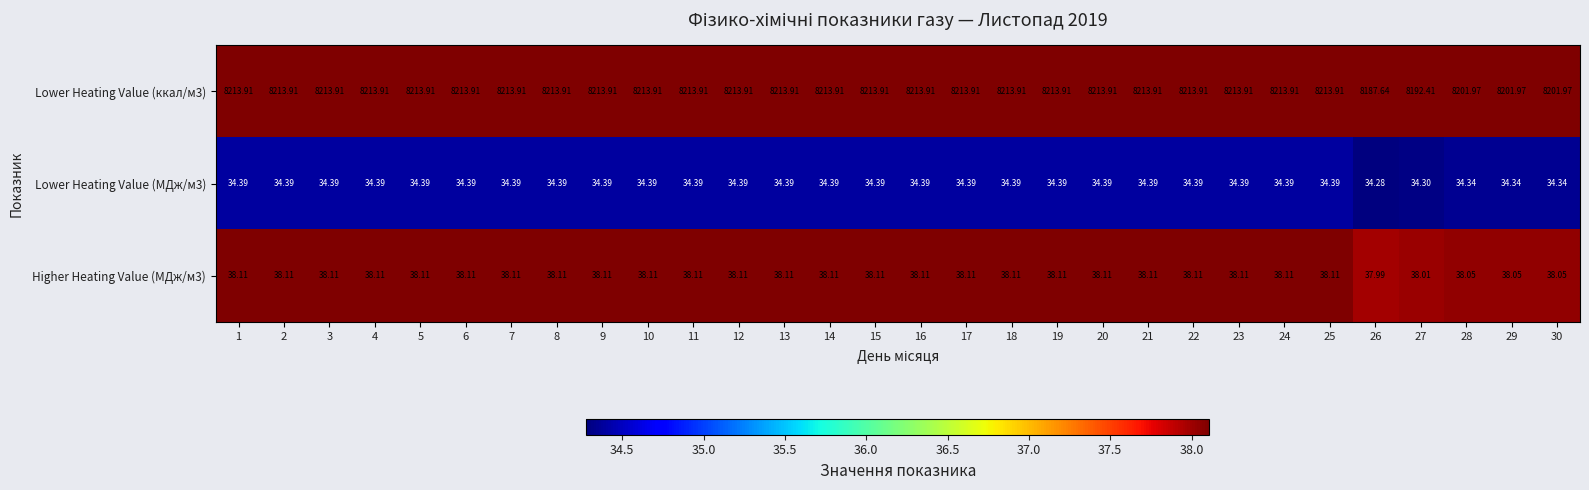

Rank the series at 20 from highest to lowest value.

Lower Heating Value (ккал/м3), Higher Heating Value (МДж/м3), Lower Heating Value (МДж/м3)